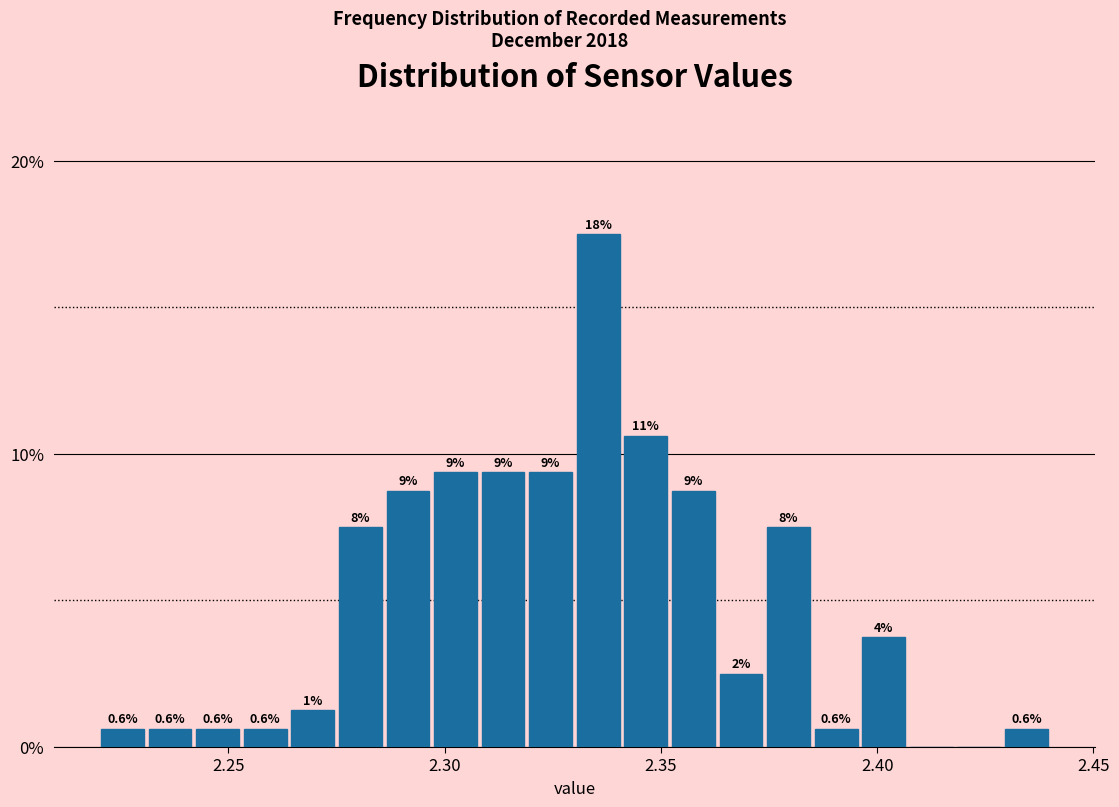

Read against the x-axis, roughly where is the centre of the tallest bar?

2.335